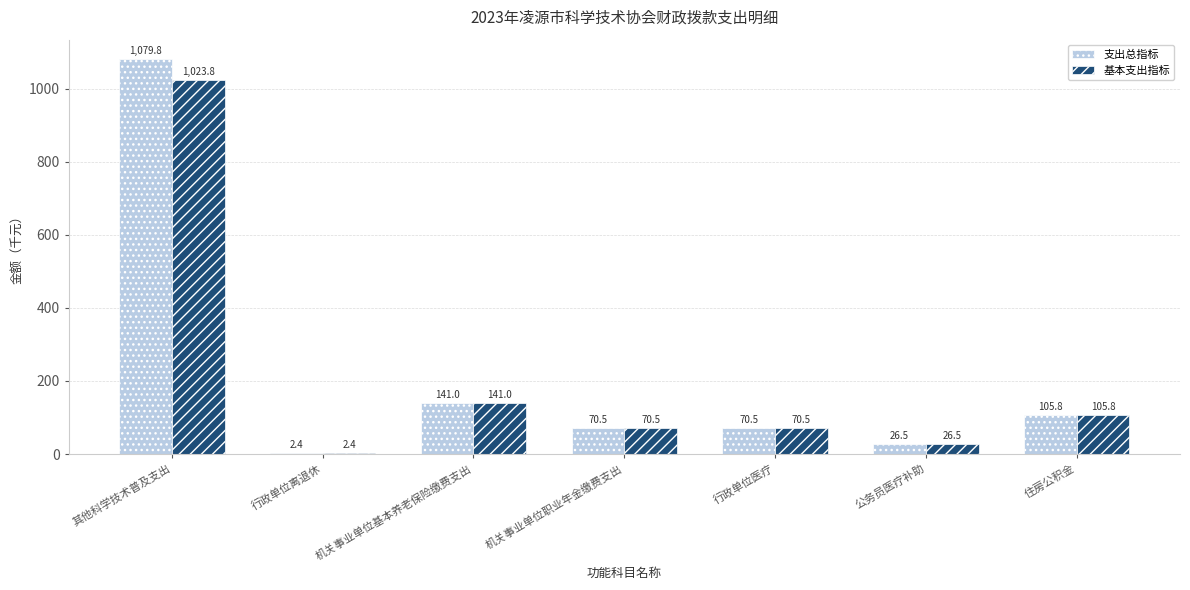

Which series has the largest range (max minus min)?

支出总指标